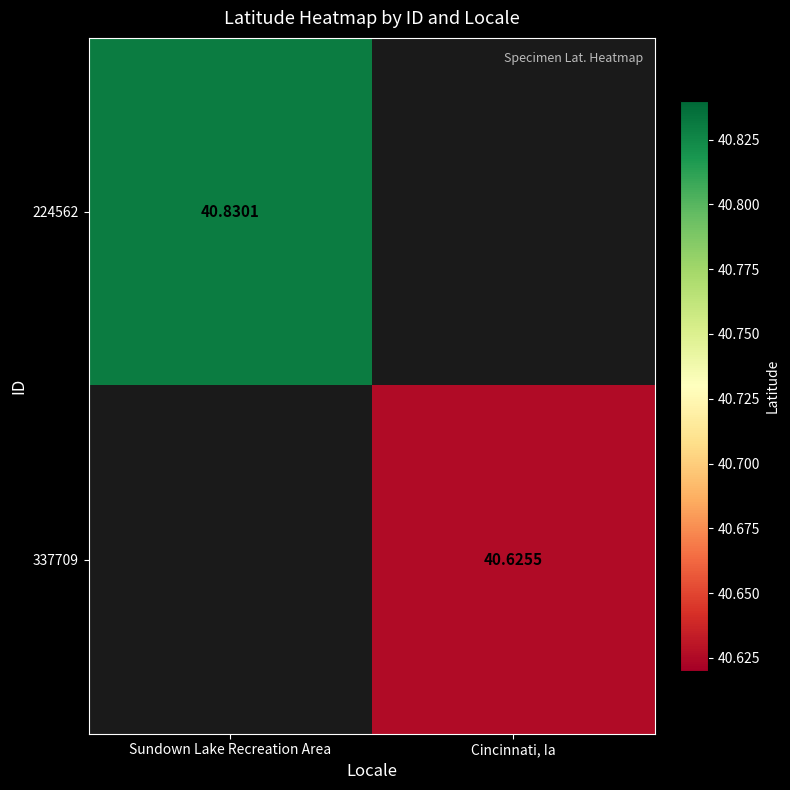

Between Cincinnati, Ia and Sundown Lake Recreation Area, which is larger?

Sundown Lake Recreation Area